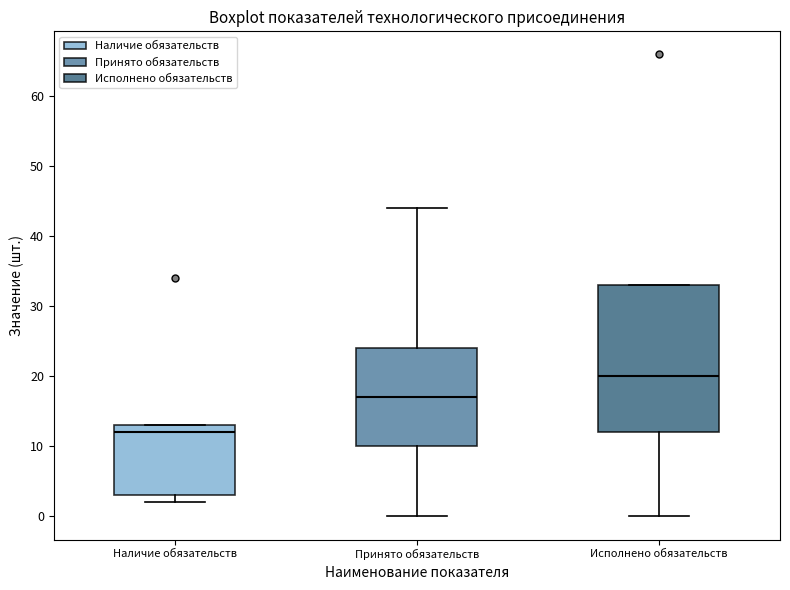

Comparing the boxes themselves (not the whiskers), which one is the tallest?

Исполнено обязательств